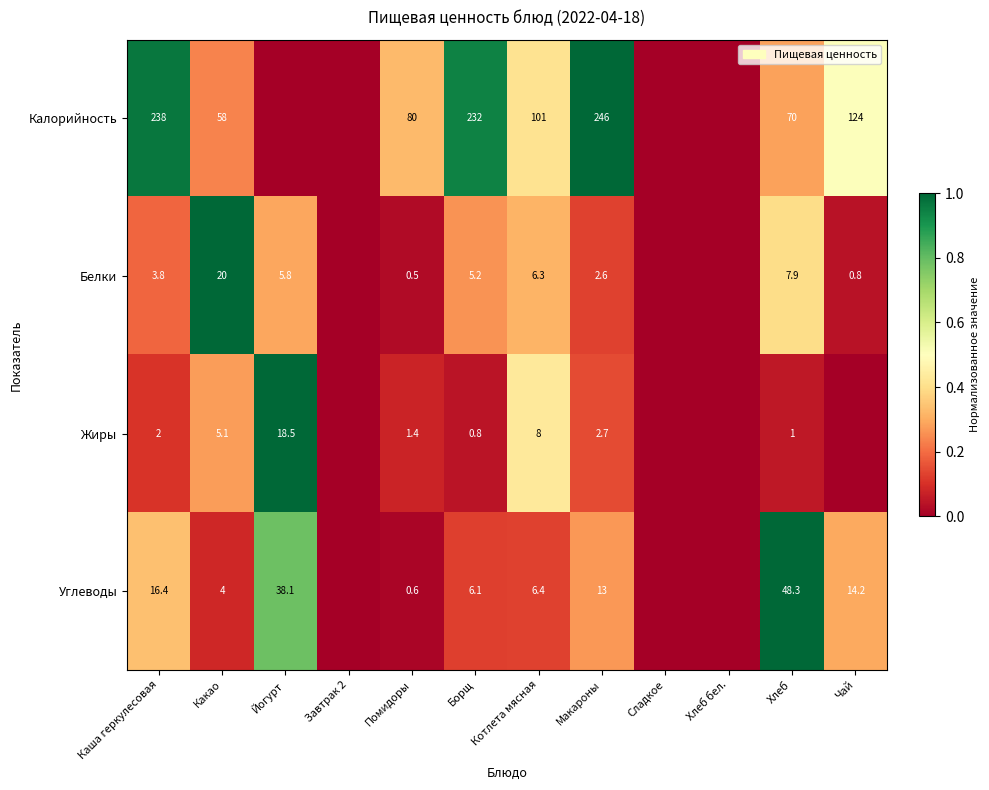

What is the spread (max minus min) of values at Каша геркулесовая?

236.0